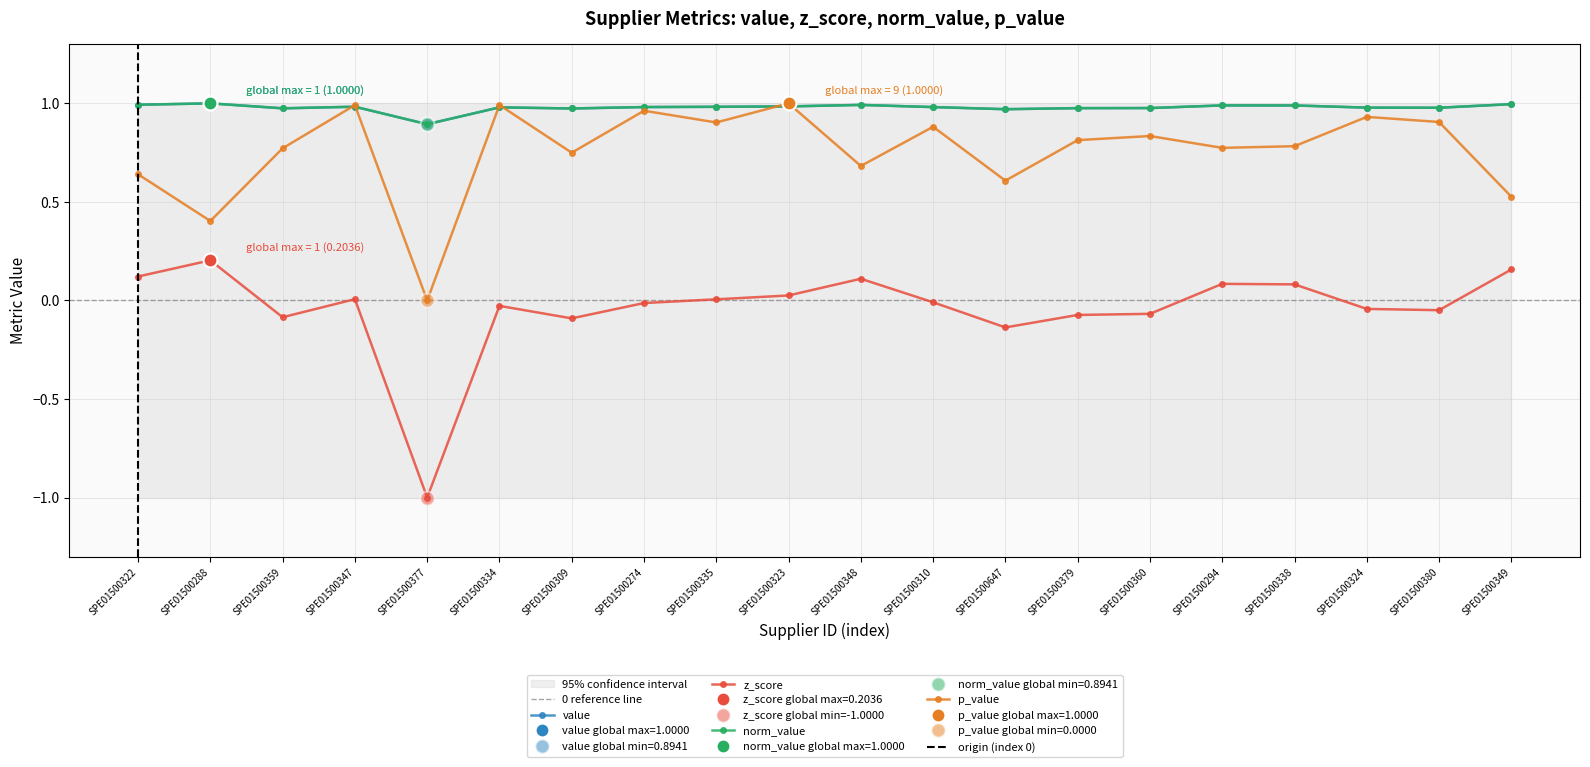

Which series changed the most between SPE01500274 and SPE01500335?

p_value